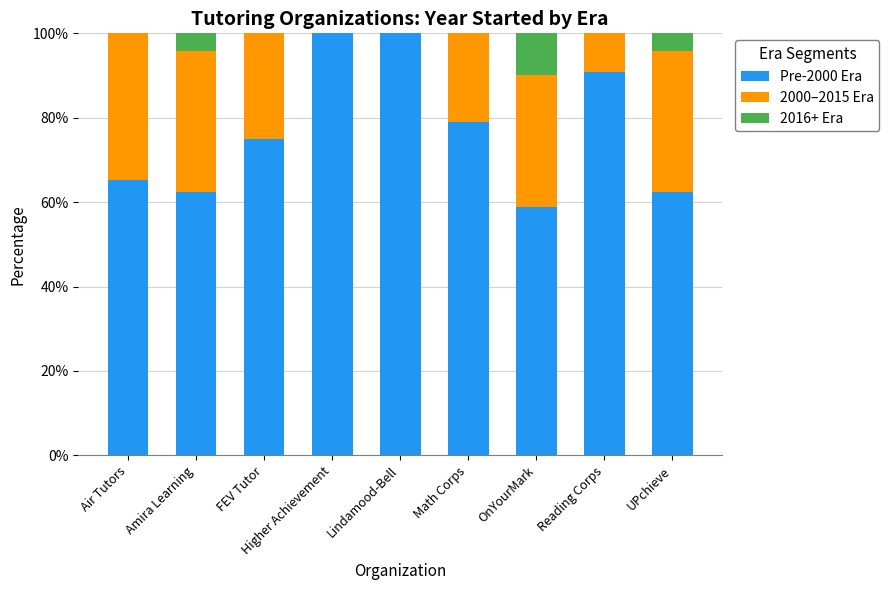

True or false: Pre-2000 Era has a value of 62.5 at Amira Learning.

True